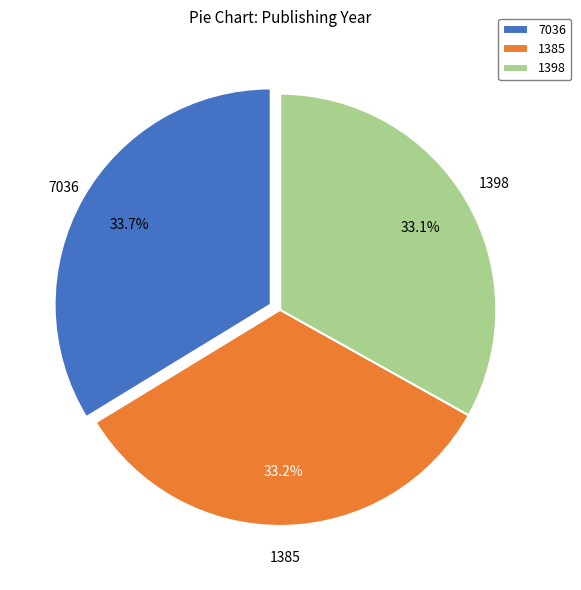

Which has a higher value, 7036 or 1398?

7036